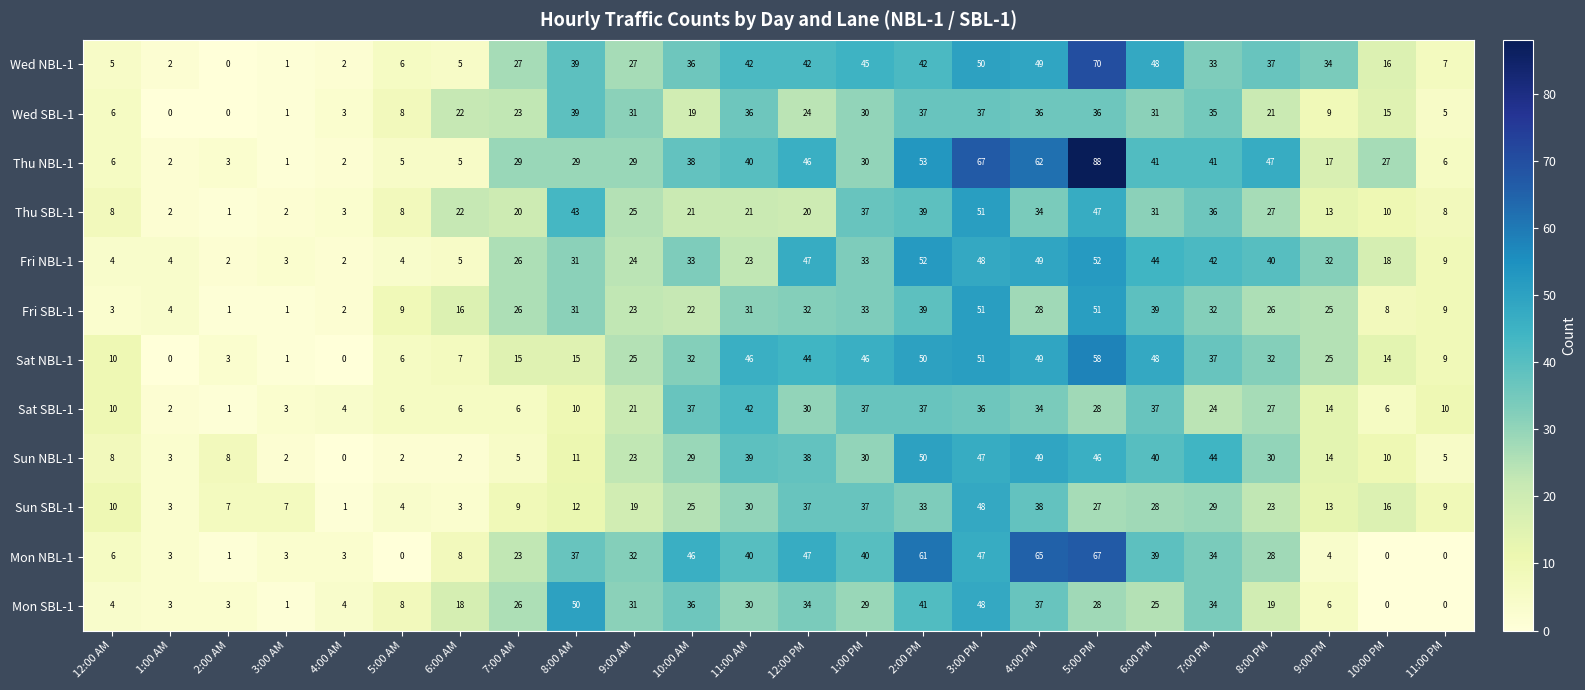

Which series has the largest total across all categories?

Thu NBL-1